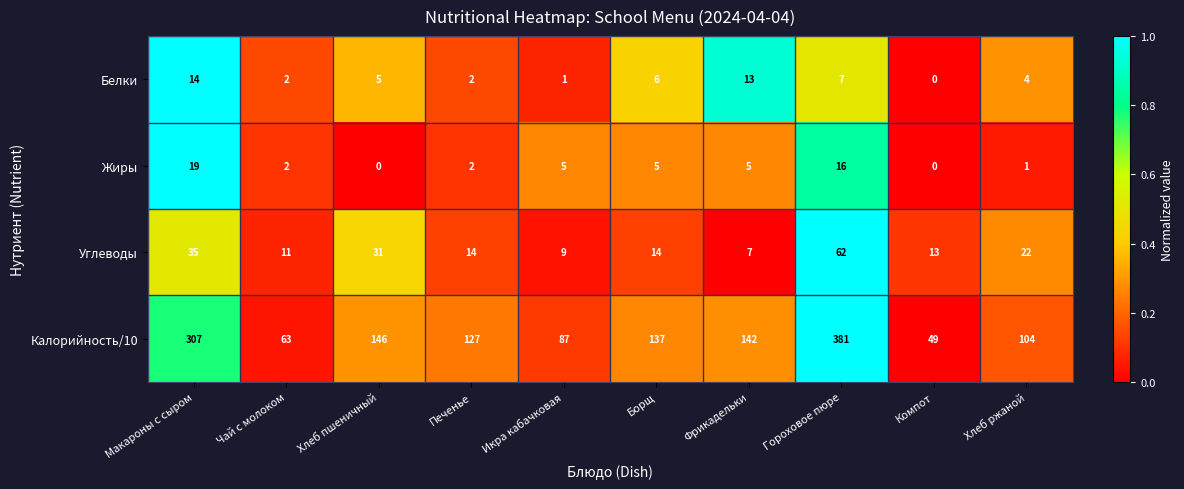

At how many categories does at least one series exceed 0?

10